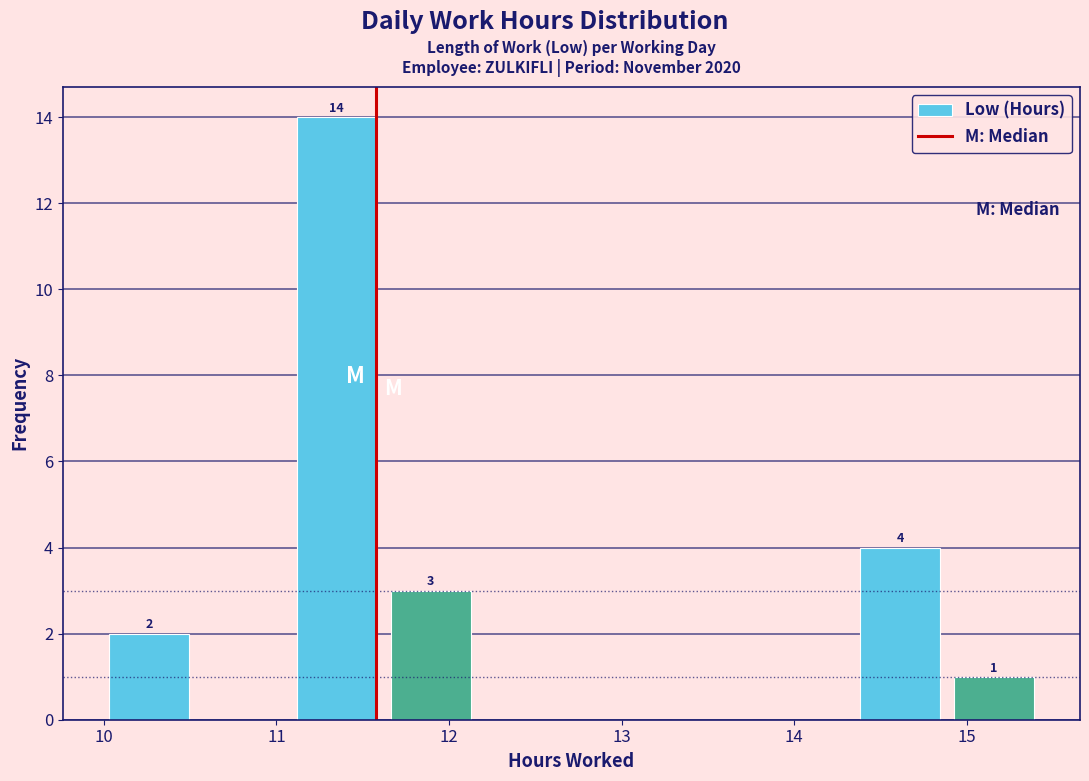

Over which range of the x-axis is the bar tallest?

11.1 to 11.6